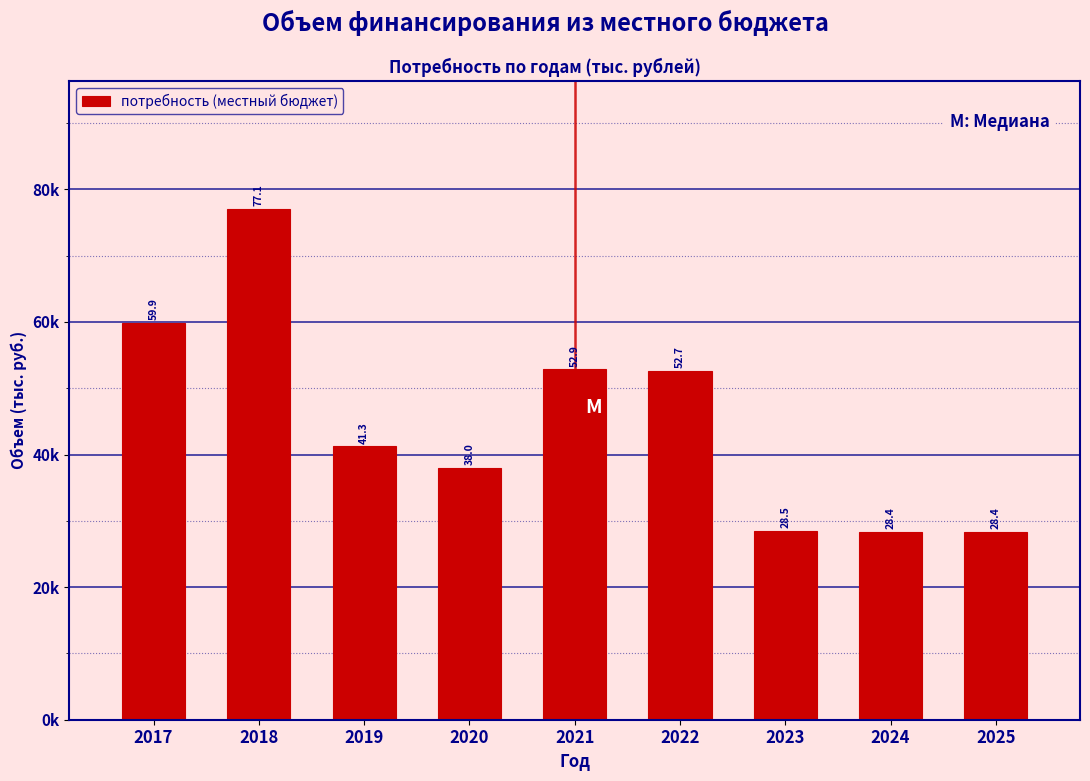

Are the bars horizontal?

No